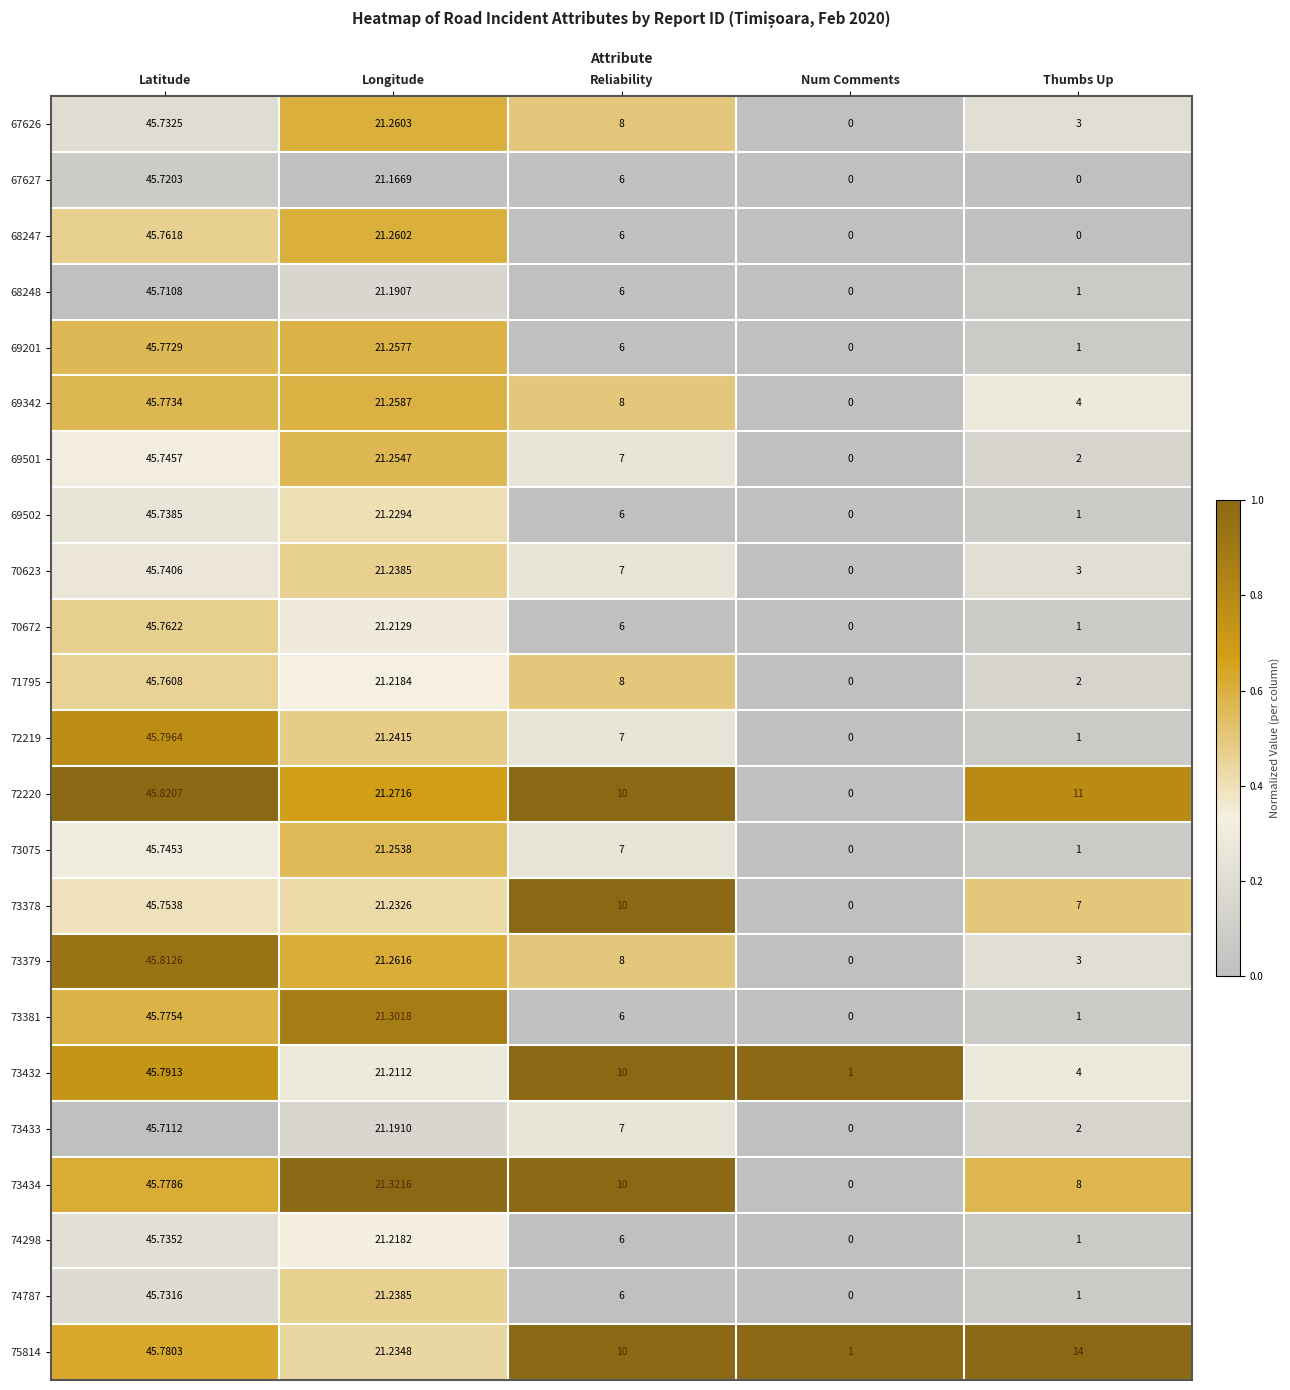

Which category has the highest value across all series?

Latitude